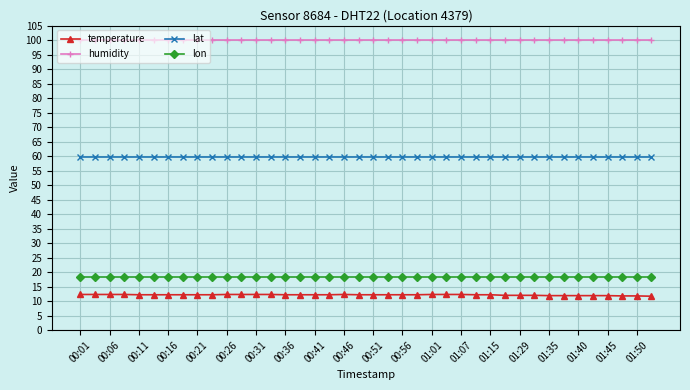

Which series has the largest total across all categories?

humidity